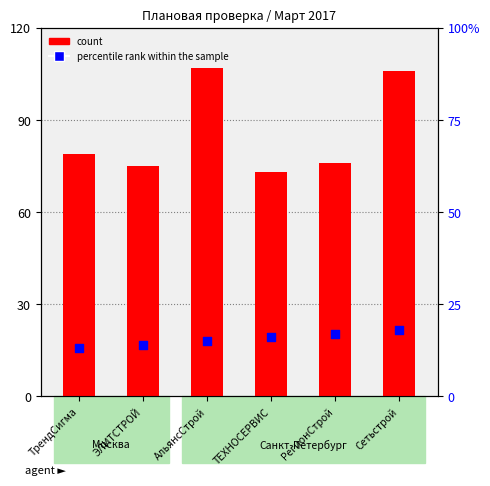

Which series reaches the maximum Y coordinate?

count